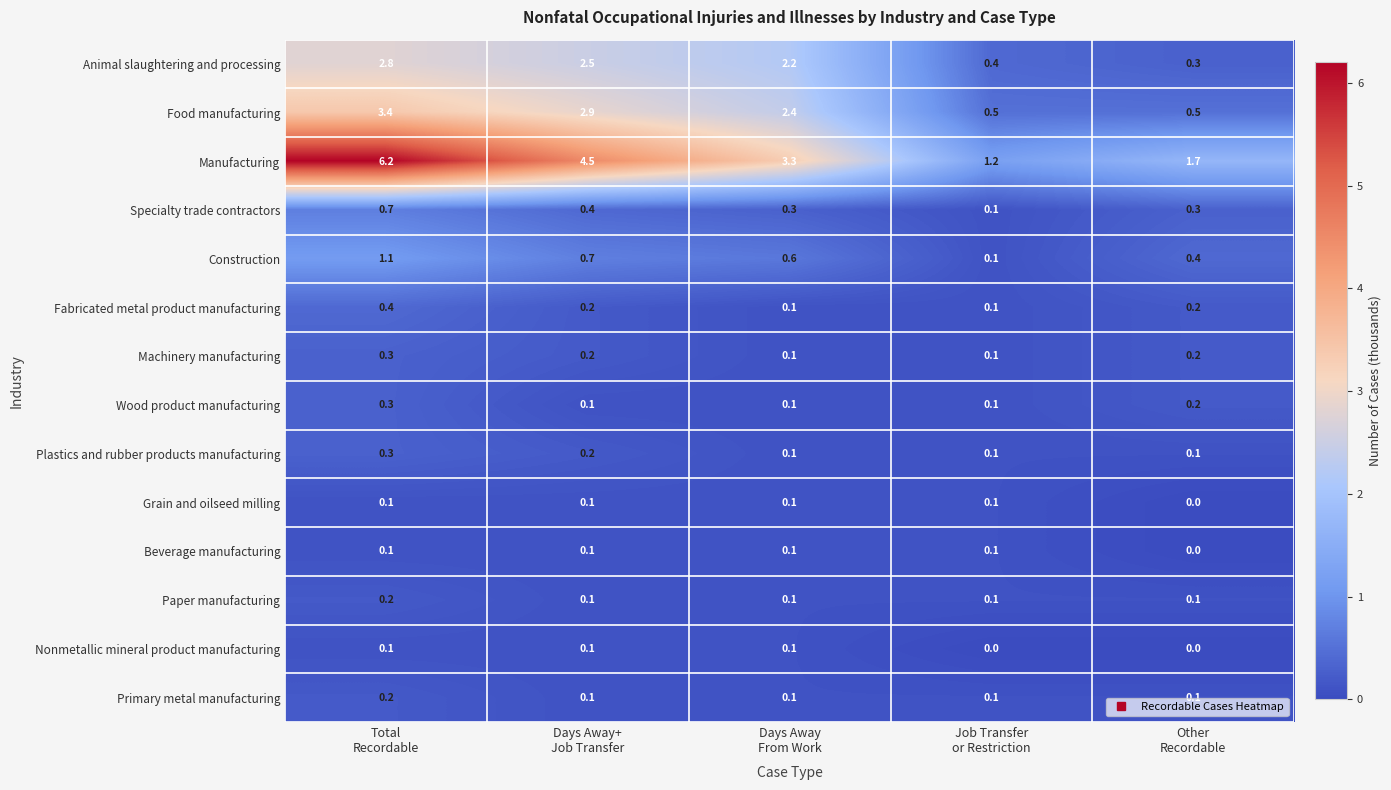

What is the difference between the second highest and second lowest values in the Manufacturing series?

2.8